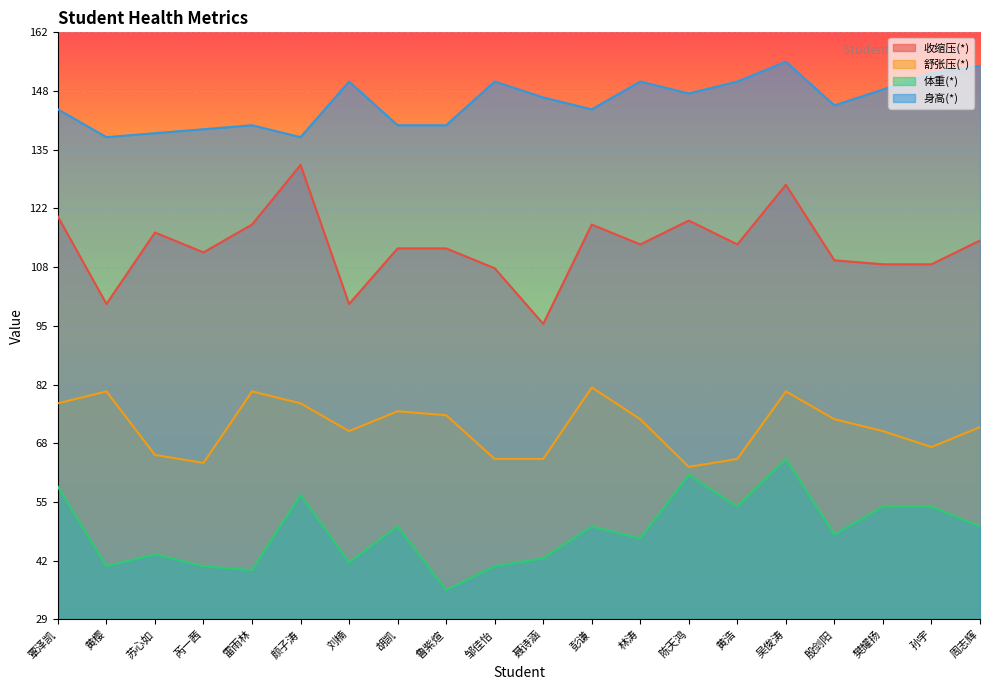

At which label does 身高(*) reach its peak?

吴俊涛